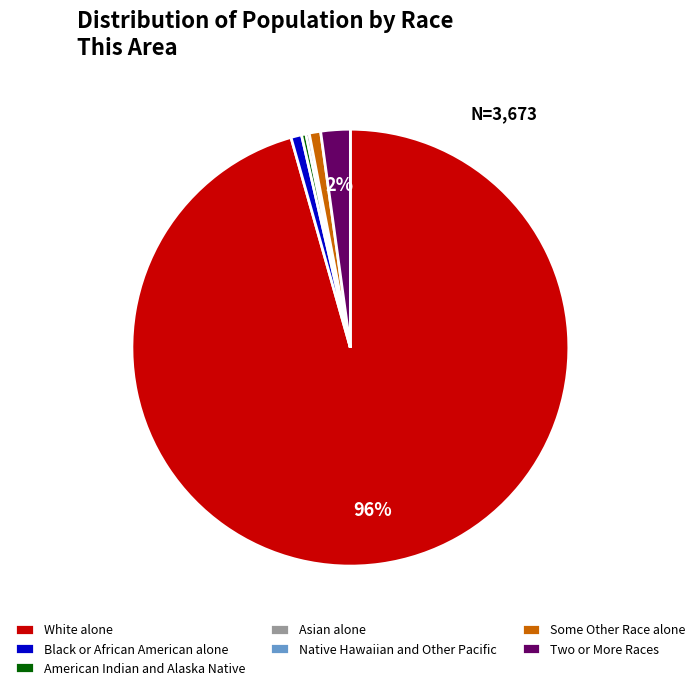

To the nearest percent, what is the average slice percentage?

14%